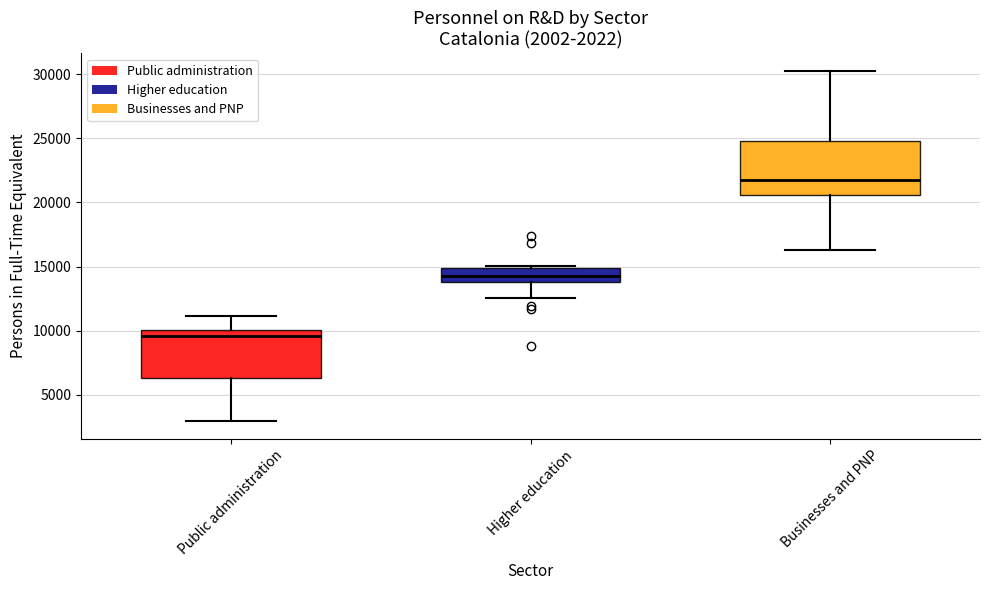

Which box has the lowest median line?

Public administration